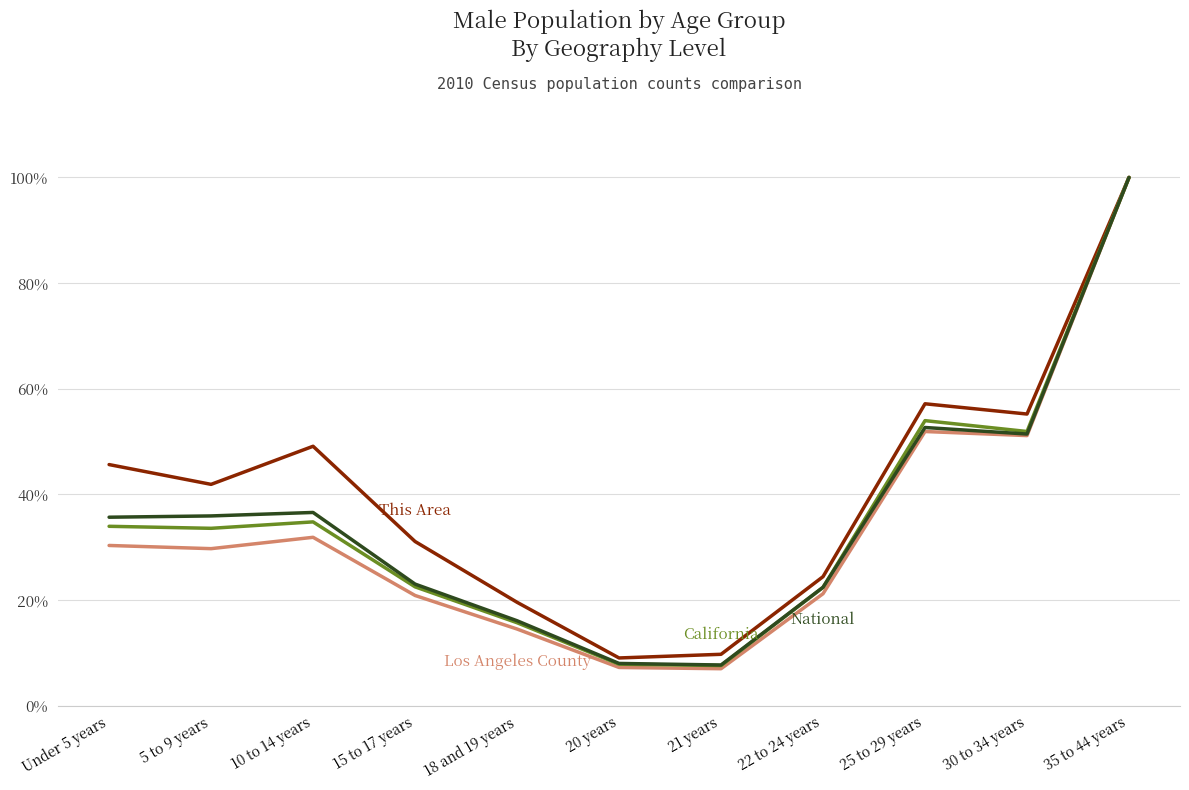

What is the total value across all series at 15 to 17 years?

97.4